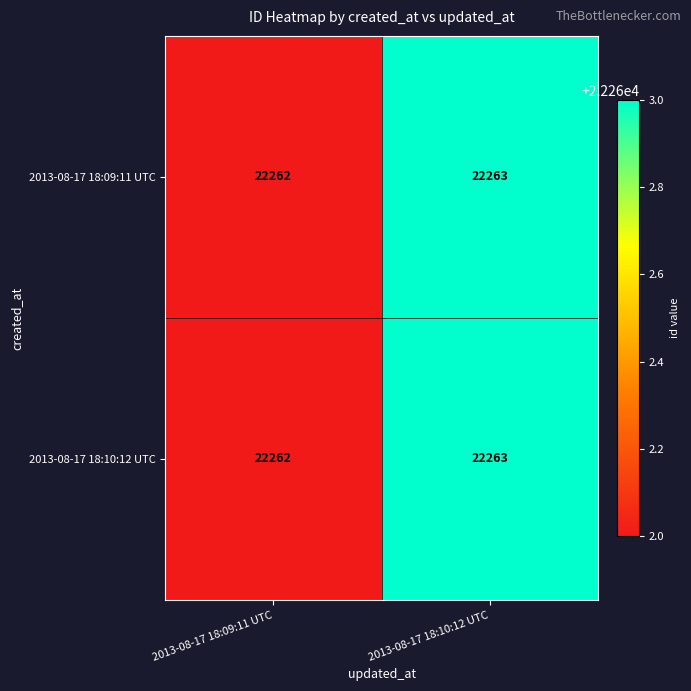

At which category is the sum across all series the highest?

2013-08-17 18:10:12 UTC